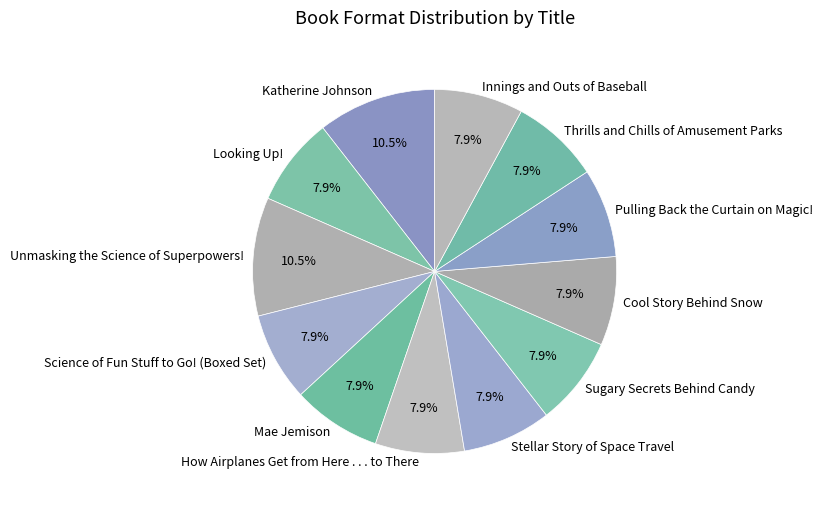

Is there a majority slice in this chart?

No